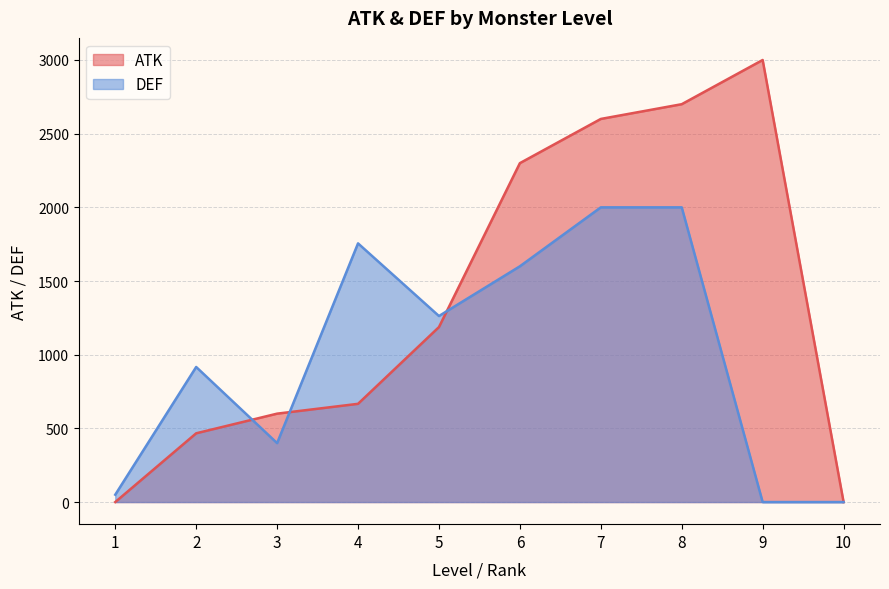

What is the average value of the ATK series?

1352.1